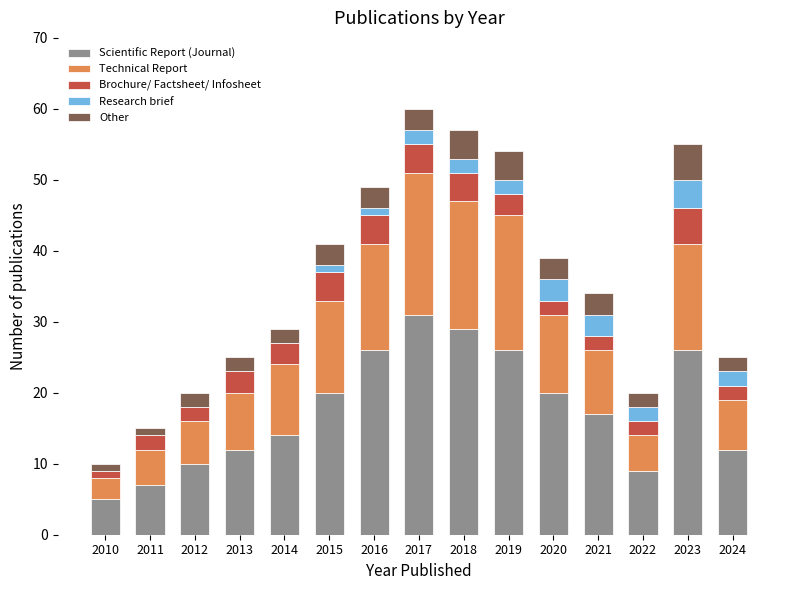

What is the total value across all series at 2024?

25